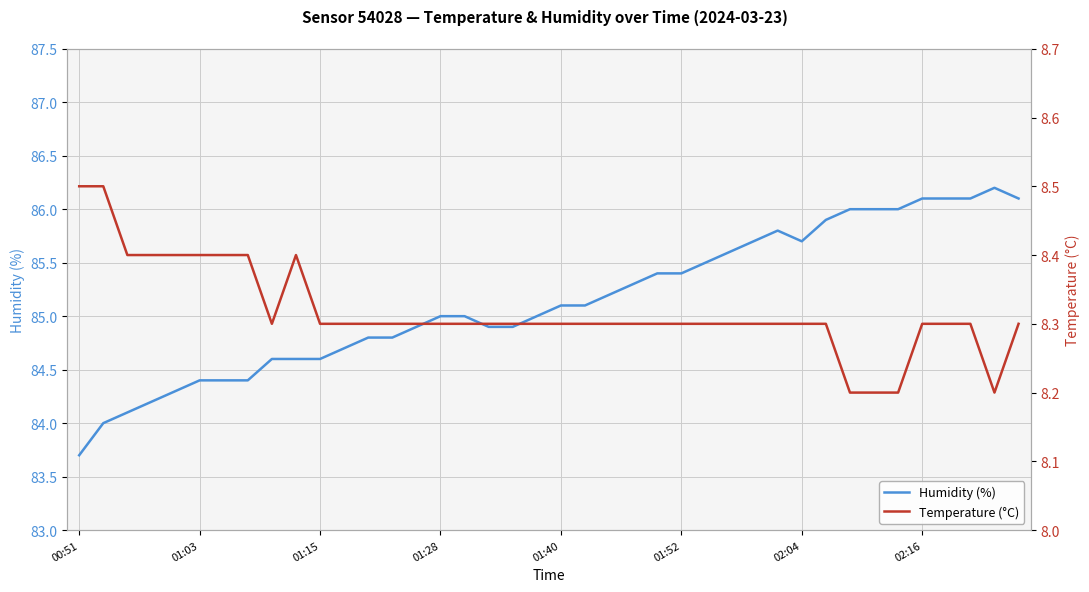

The value of Humidity (%) at 00:51 is 83.7. True or false?

True